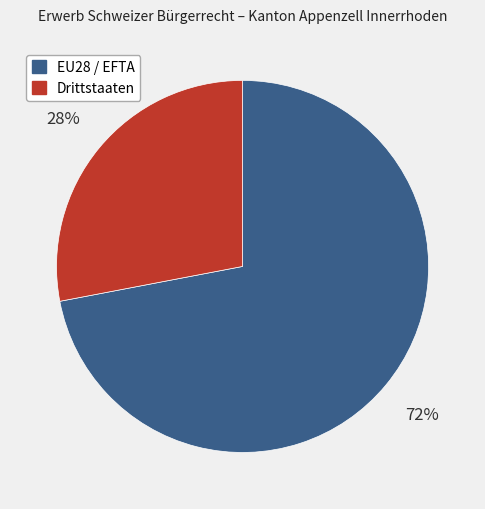

Is it true that EU28 / EFTA is 82% of the pie?

False